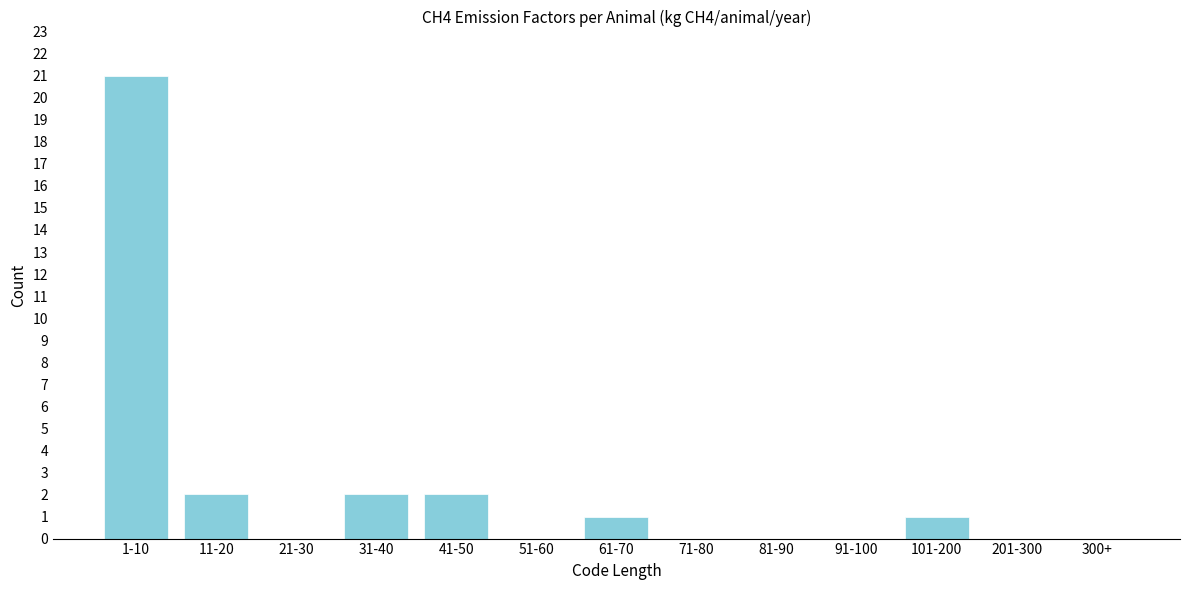

Reading left to right, transcribe all the data shown in this chart.

1-10=21	11-20=2	21-30=0	31-40=2	41-50=2	51-60=0	61-70=1	71-80=0	81-90=0	91-100=0	101-200=1	201-300=0	300+=0